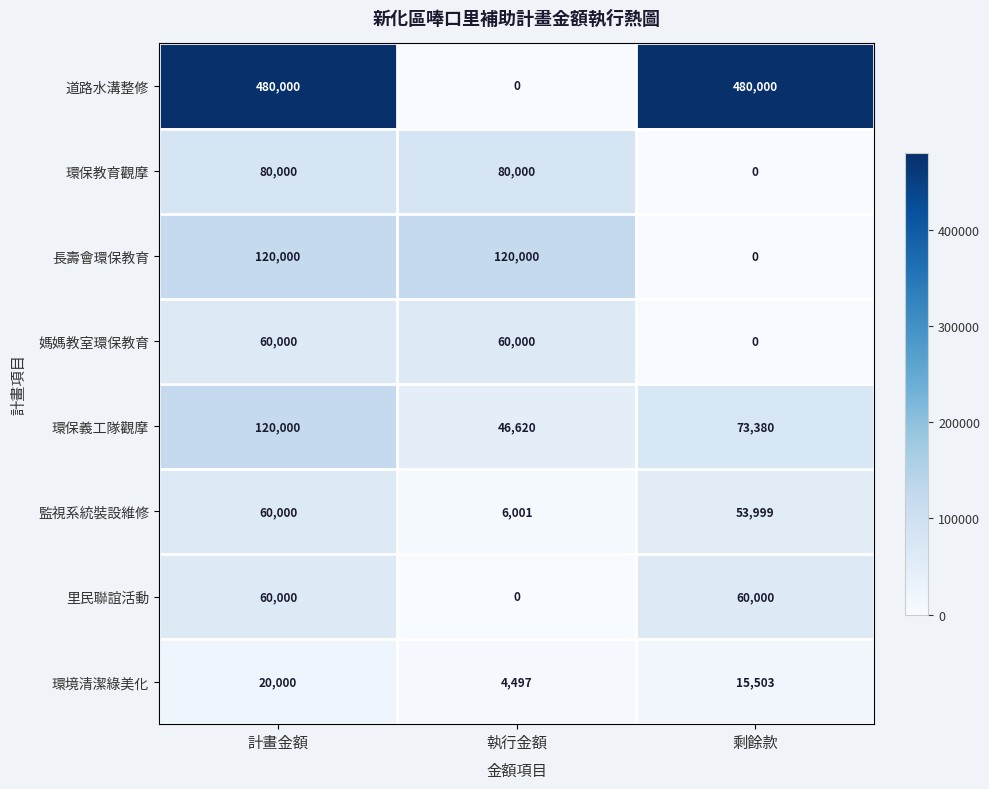

How many categories are shown in the chart?

3